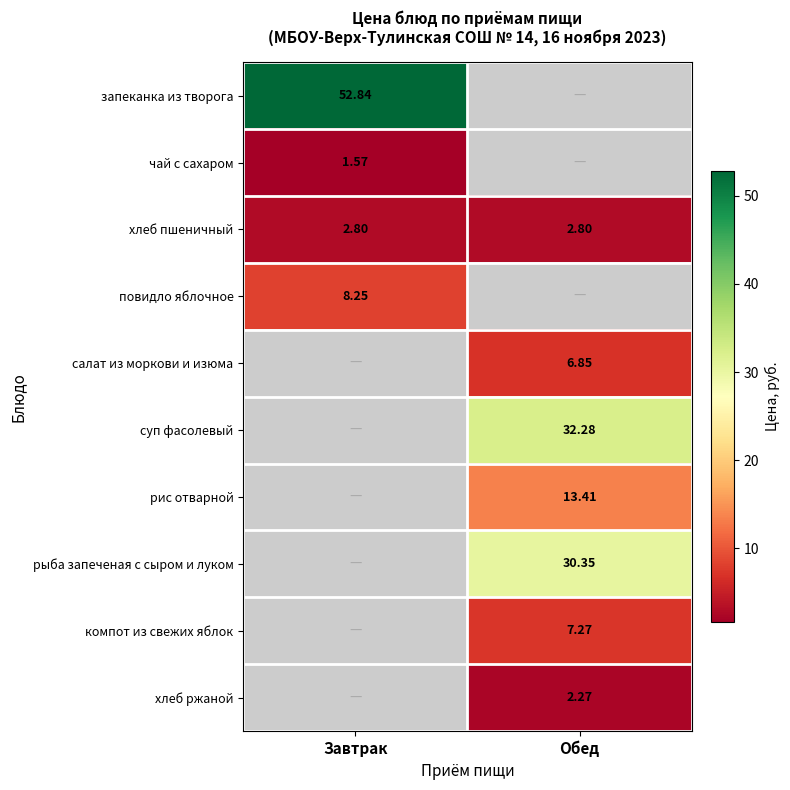

What is the greatest value displayed?

52.8